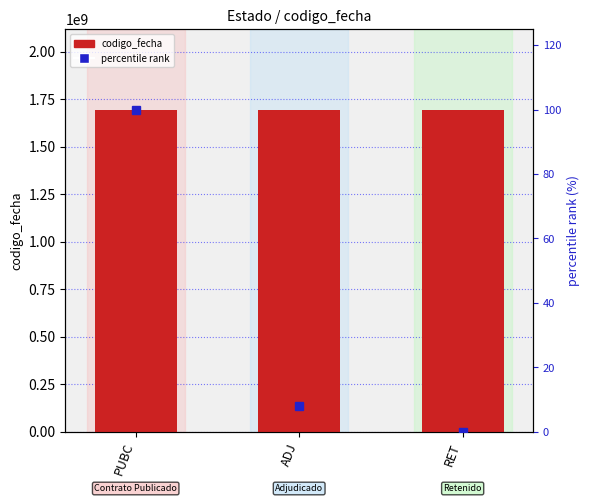

Reading left to right, transcribe all the data shown in this chart.

codigo_fecha: PUBC=1695140309.0	ADJ=1694004096.0	RET=1693903983.0
percentile rank: PUBC=100.0	ADJ=8.1	RET=0.0